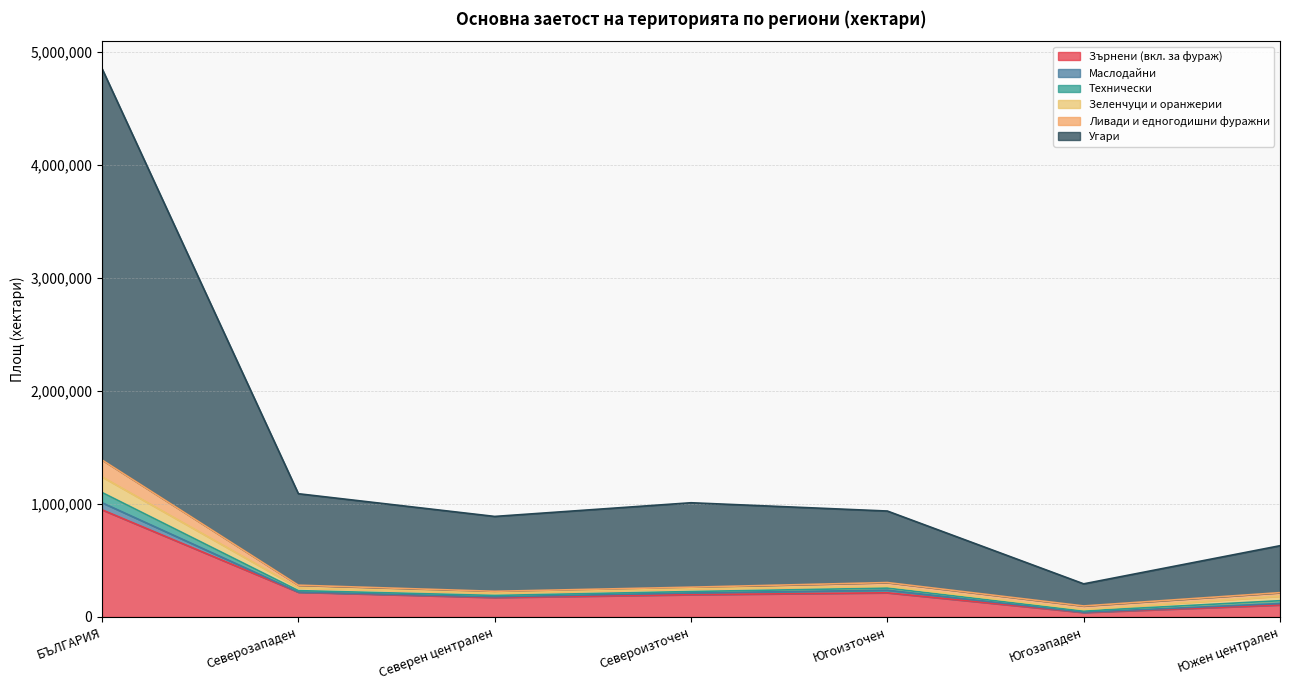

What is the value of the Угари point at the 7th from the left?

415298